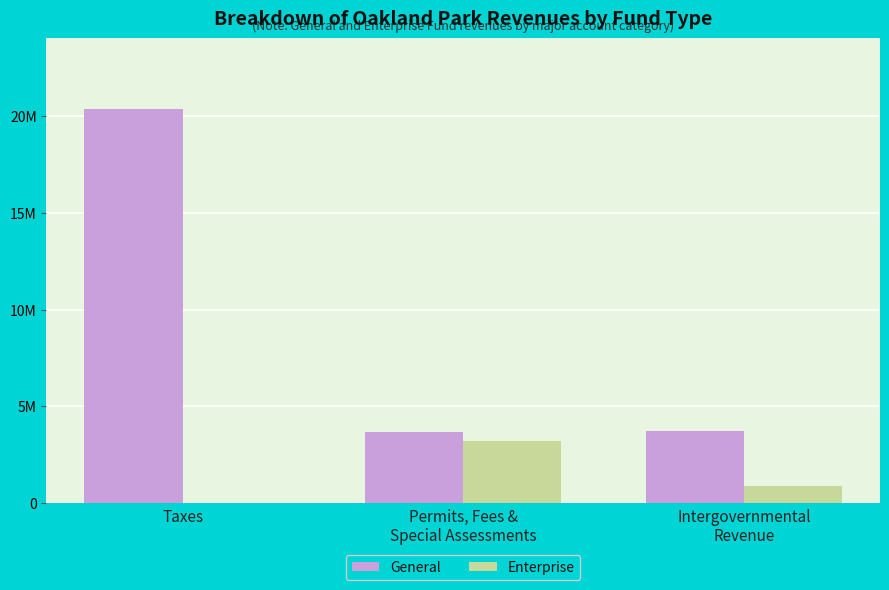

What is the label of the 1st bar from the right?

Intergovernmental
Revenue